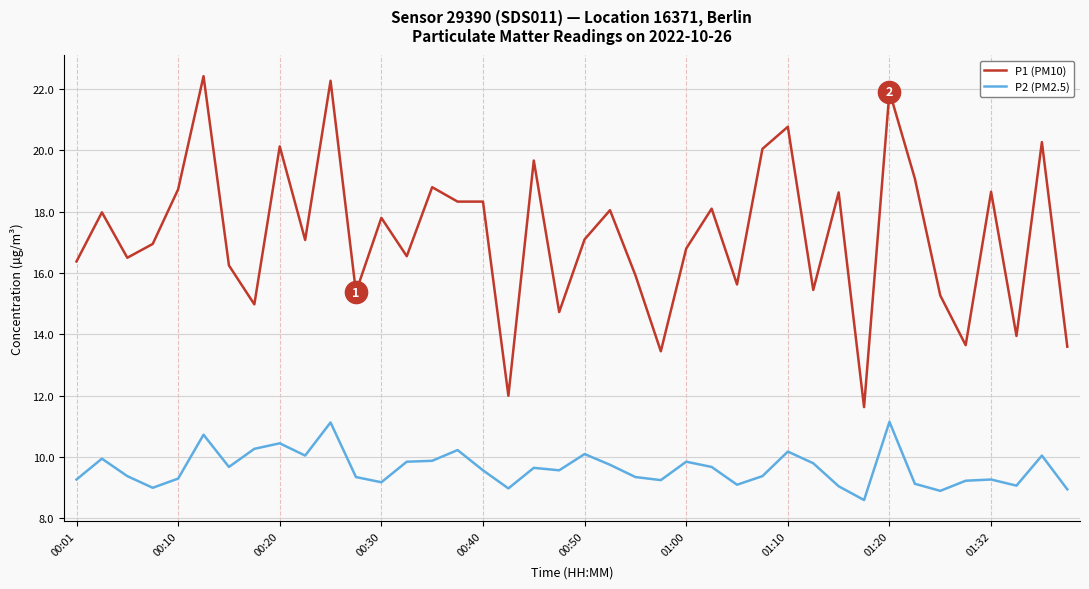

Which series has the largest total across all categories?

P1 (PM10)